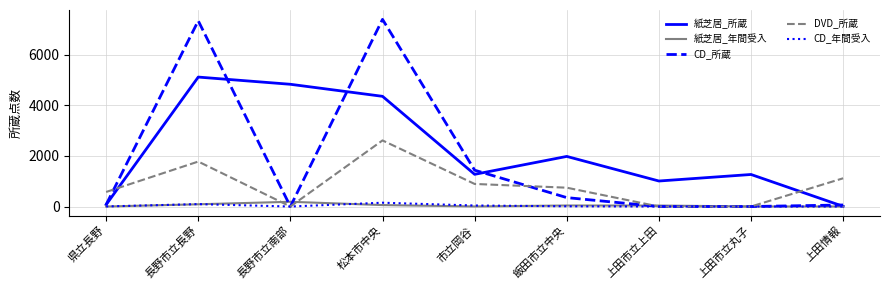

At which category does 紙芝居_所蔵 reach its first local valley?

市立岡谷